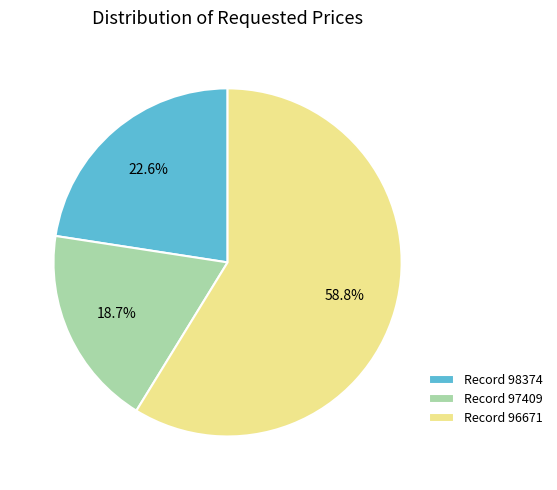

Which slice represents more than half of the pie?

Record 96671